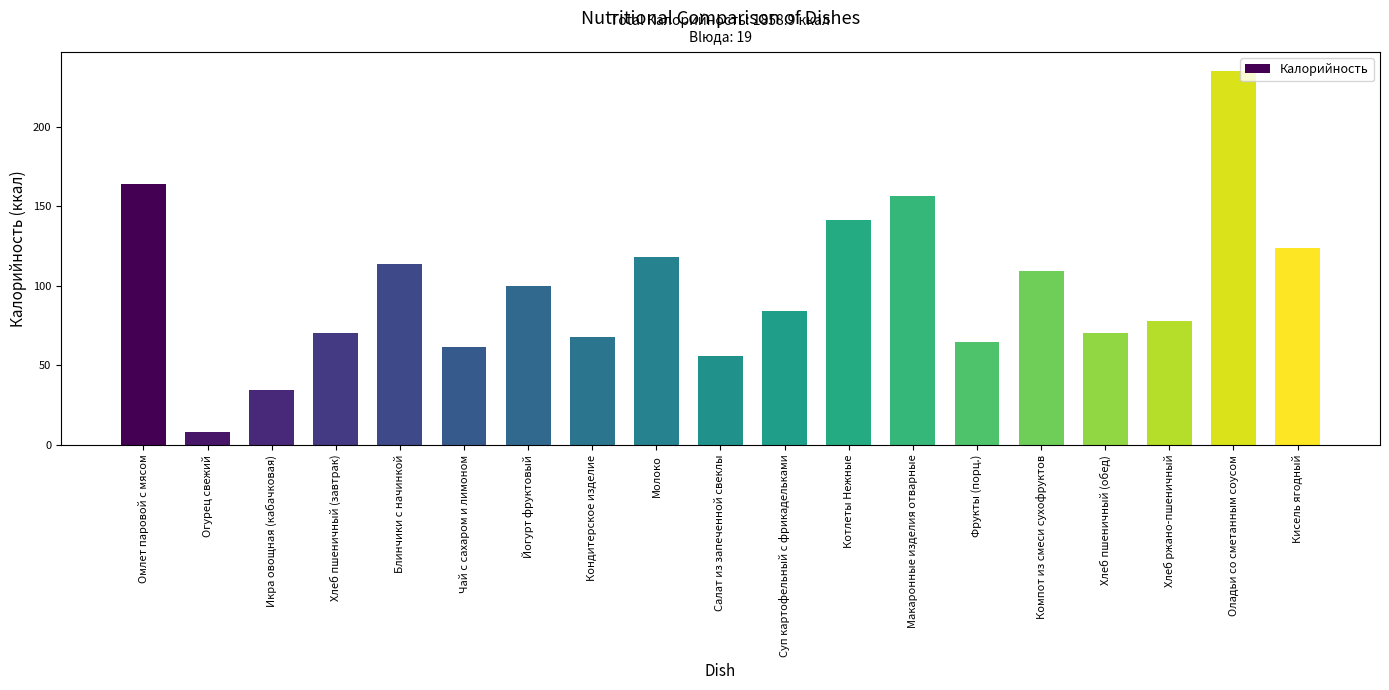

What is the ratio of the value at Котлеты Нежные to the value at Омлет паровой с мясом?

0.9